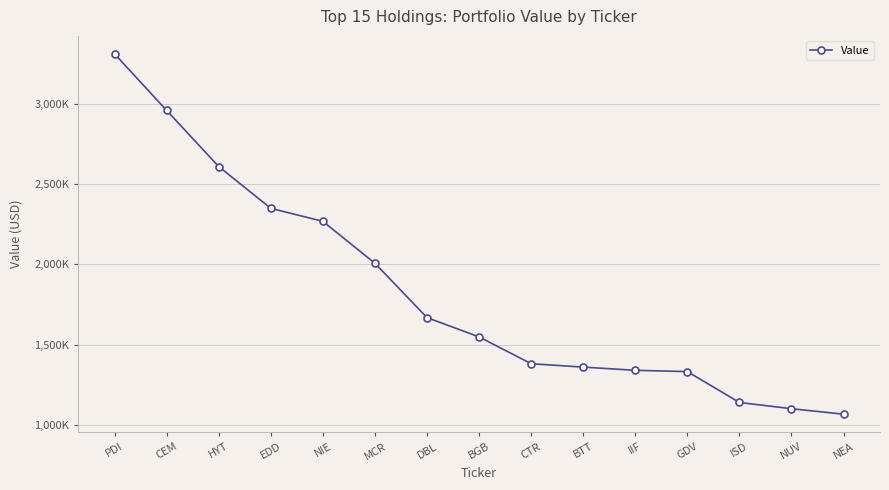

Is this an area chart (filled region under the line)?

No